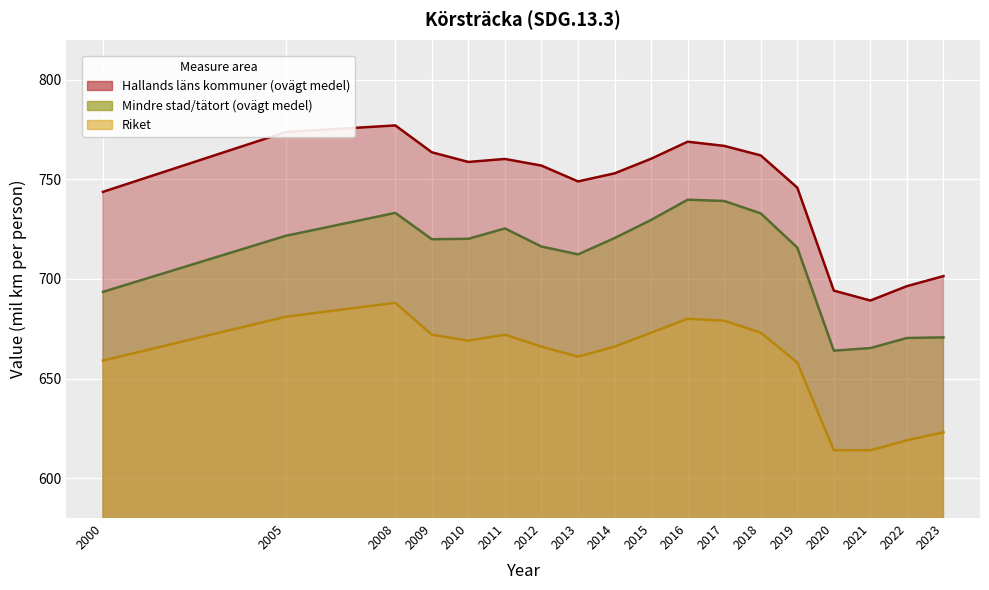

What is the value of the Hallands läns kommuner (ovägt medel) point at the 1st from the left?

743.7